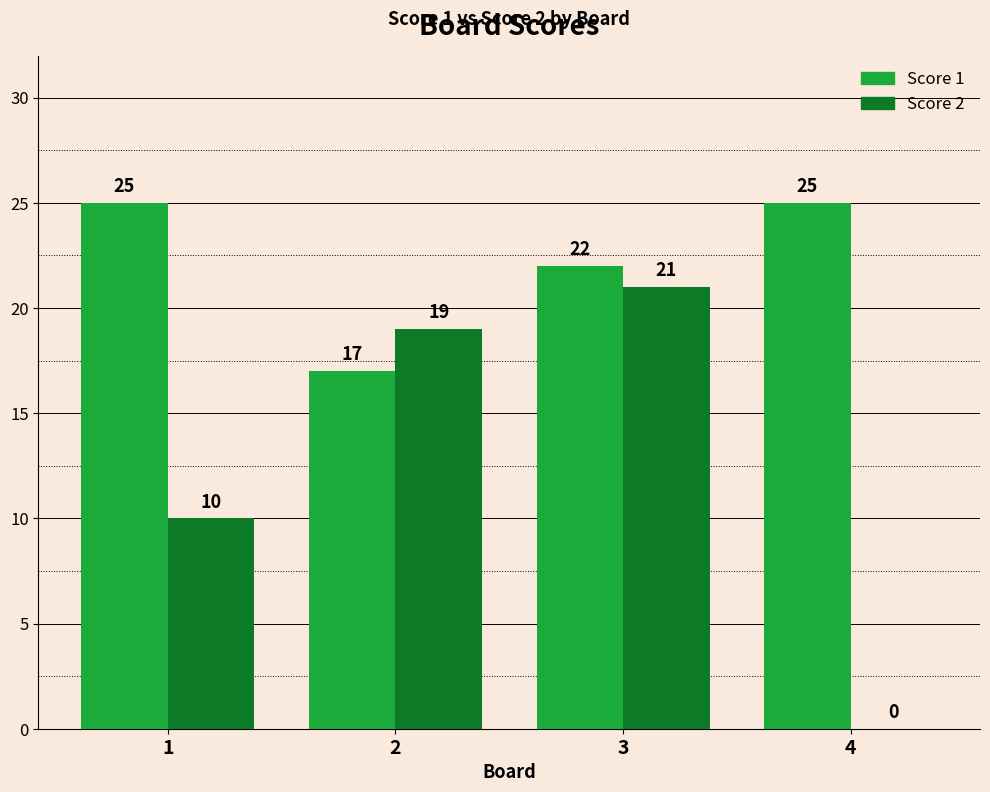

How many groups of bars are there?

4